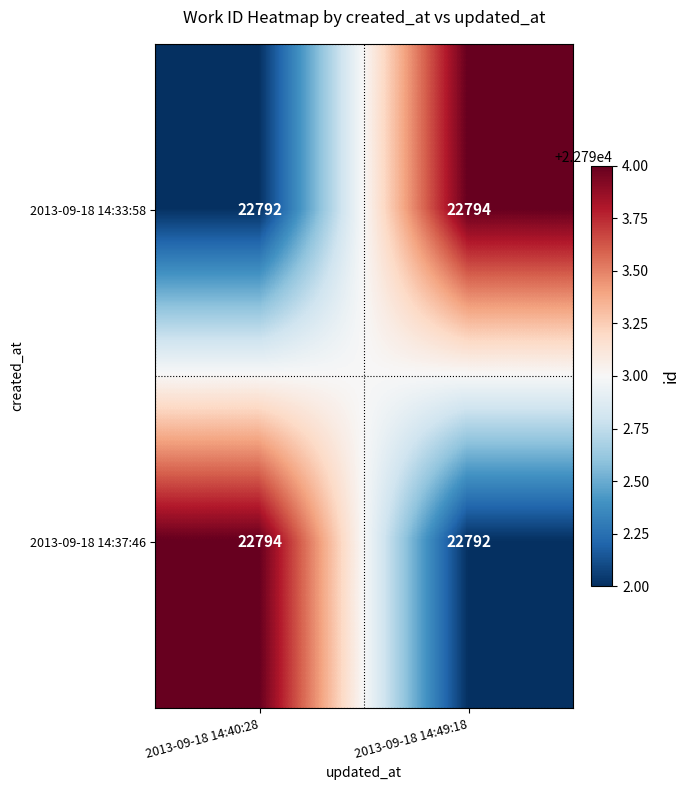

Where is 2013-09-18 14:33:58 nearest to the value 22793?

2013-09-18 14:40:28